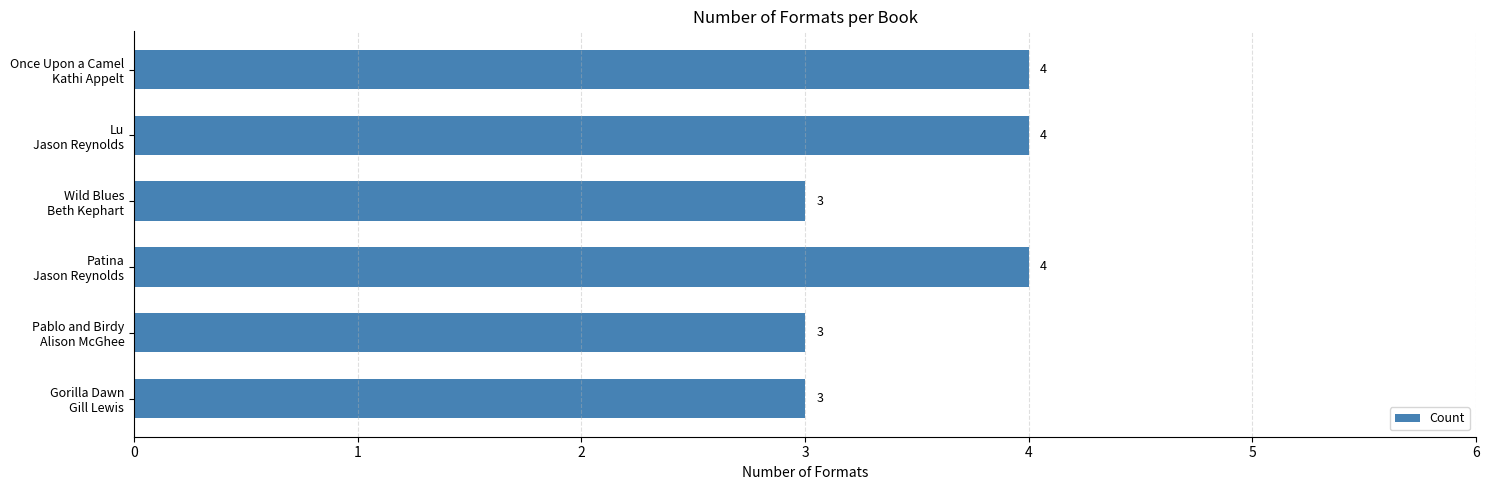

How many data points are less than 4?

3